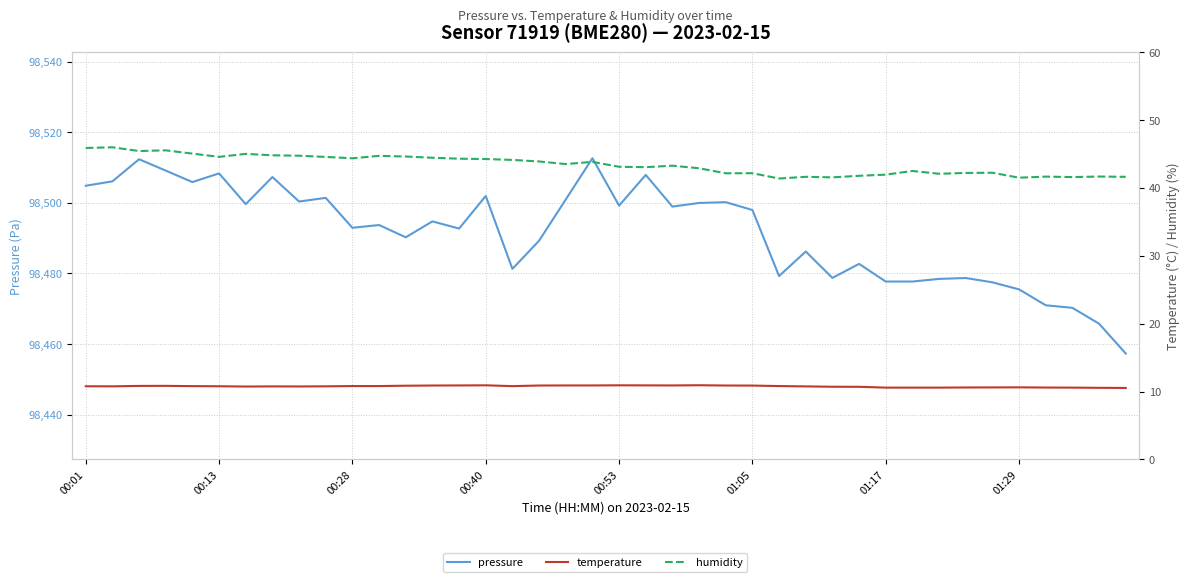

At how many categories does at least one series exceed 80840?

40